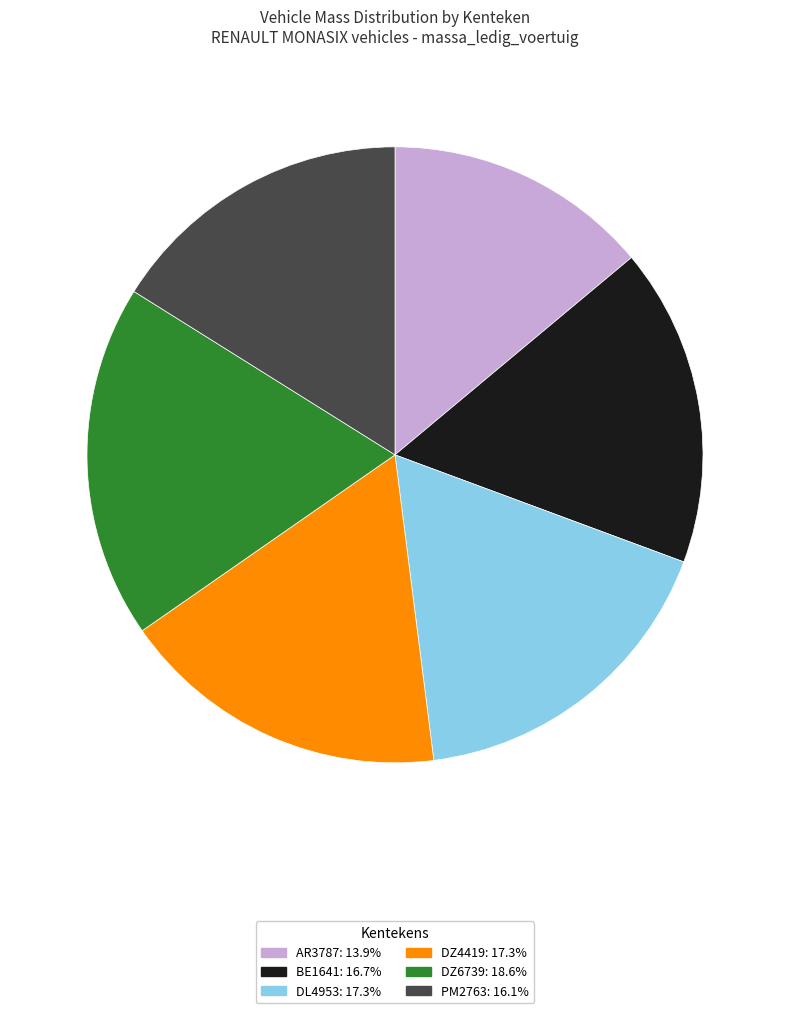

Which has a higher value, AR3787 or DZ6739?

DZ6739